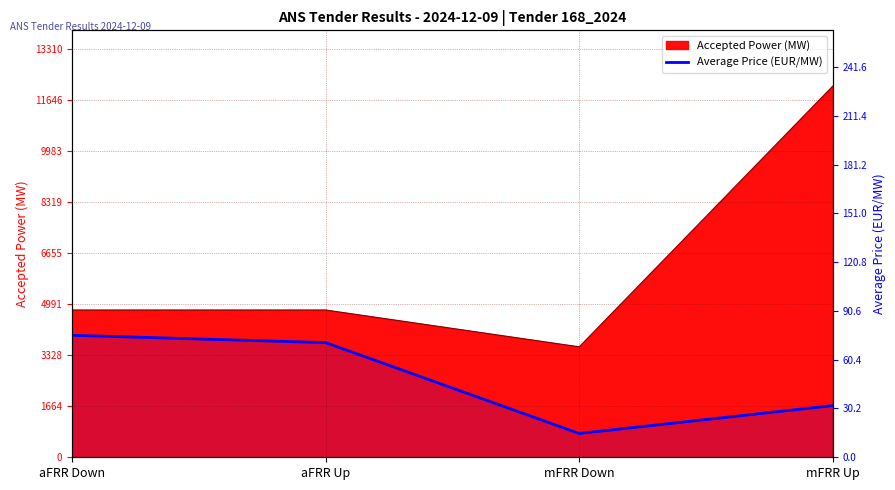

The value at mFRR Down is 14.7. True or false?

True